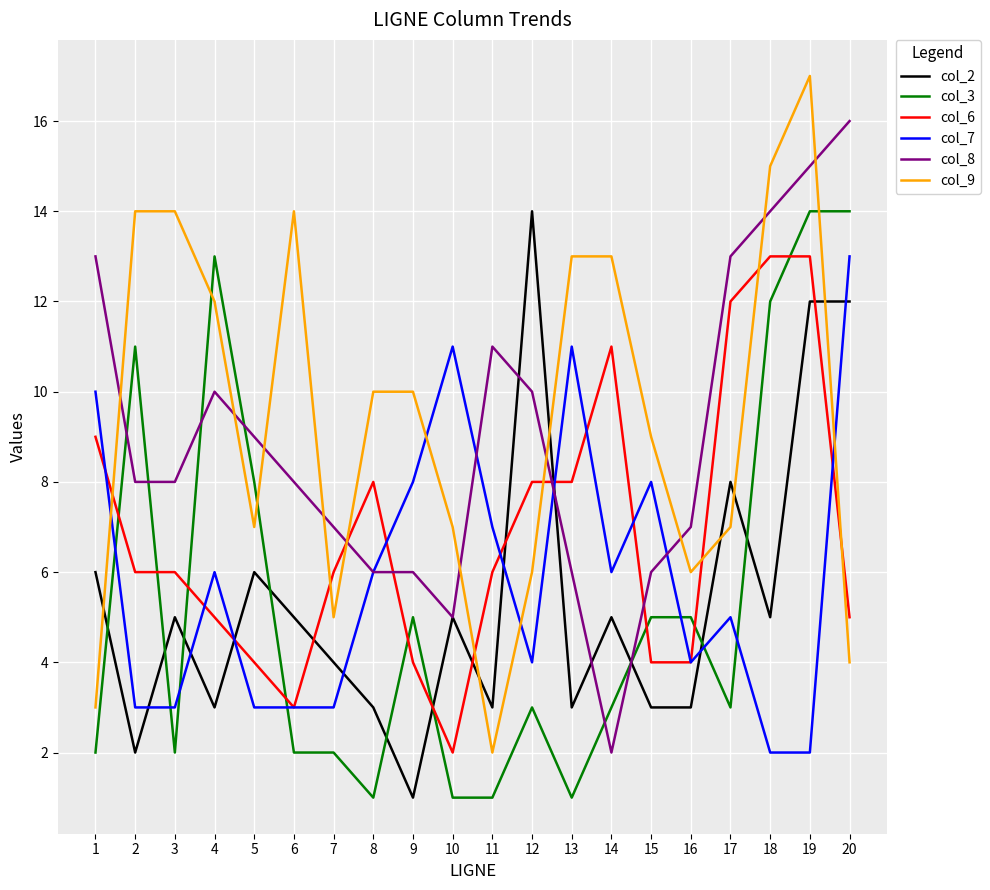

What is the maximum value shown in the chart?

17